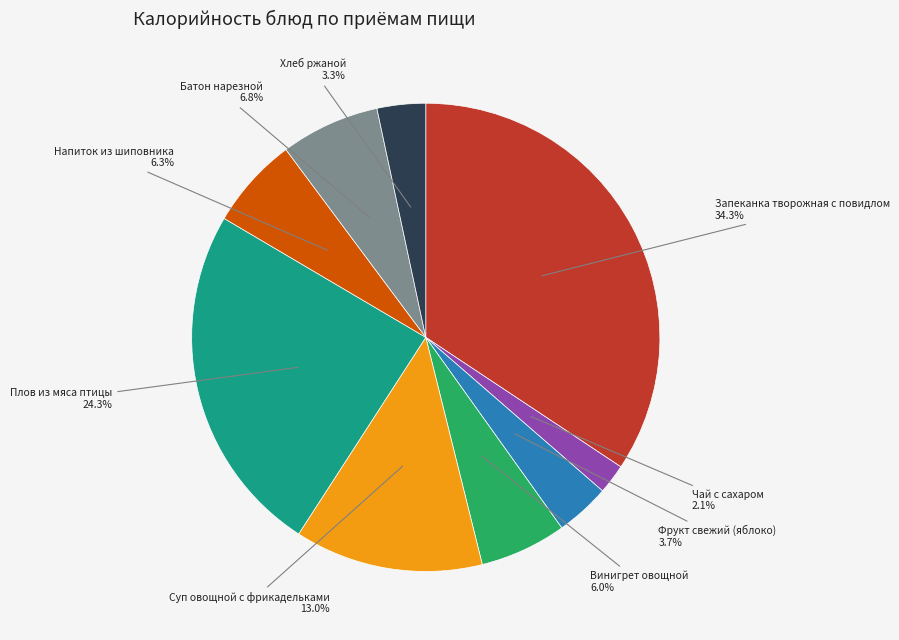

Count the number of slices in the pie.

9